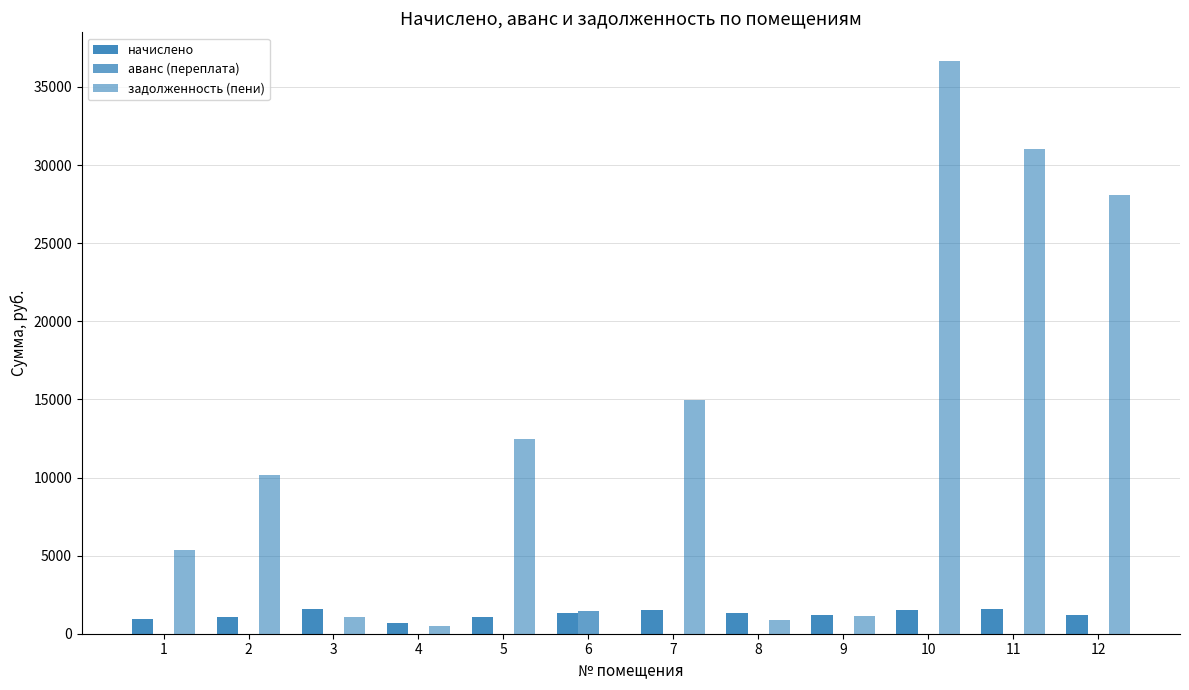

How many values in the аванс (переплата) series exceed 0?

1